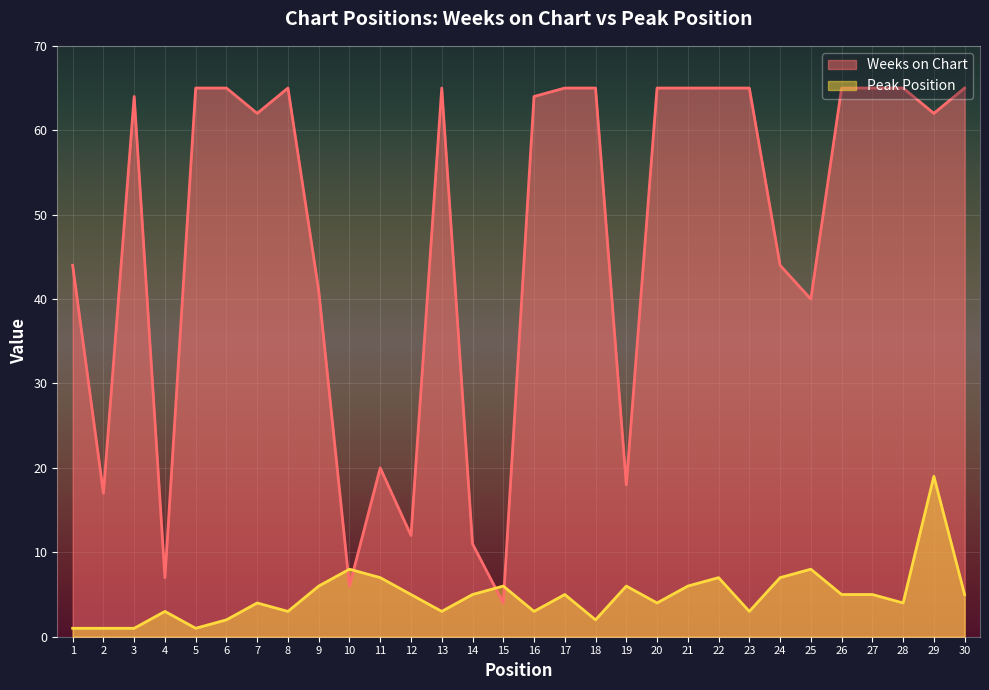

What is the value of the Peak Position point at the 15th from the left?

6